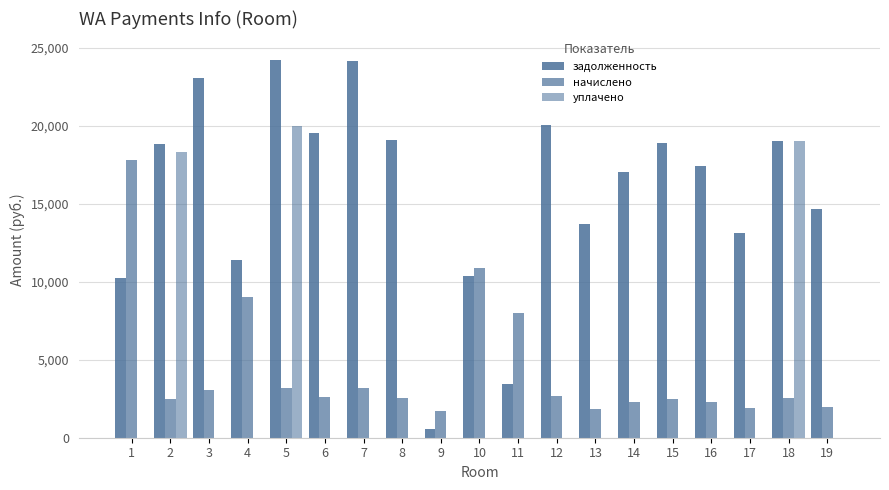

Which category has the highest value in the уплачено series?

5